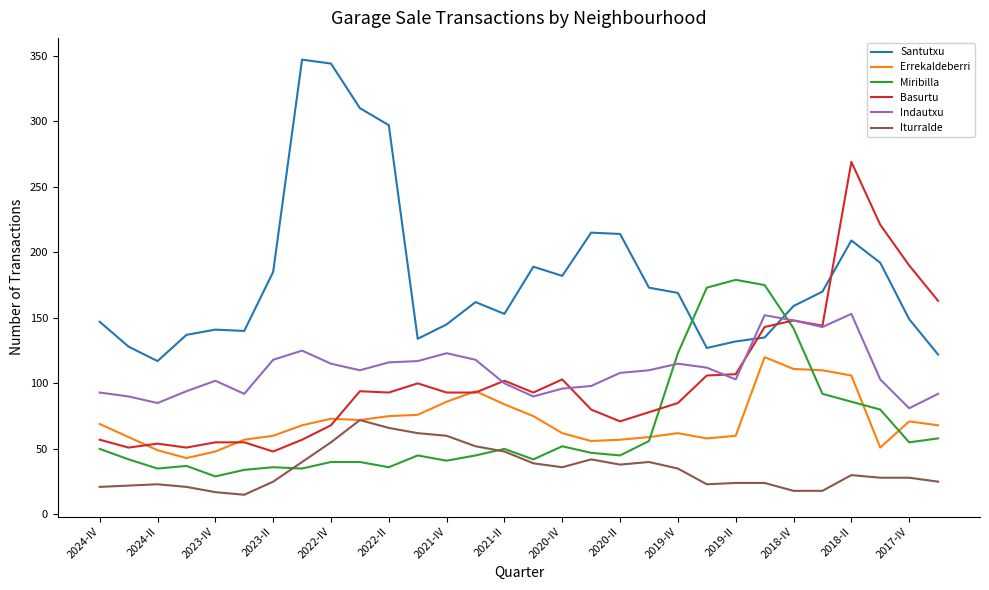

True or false: Iturralde and Indautxu cross at least once.

False